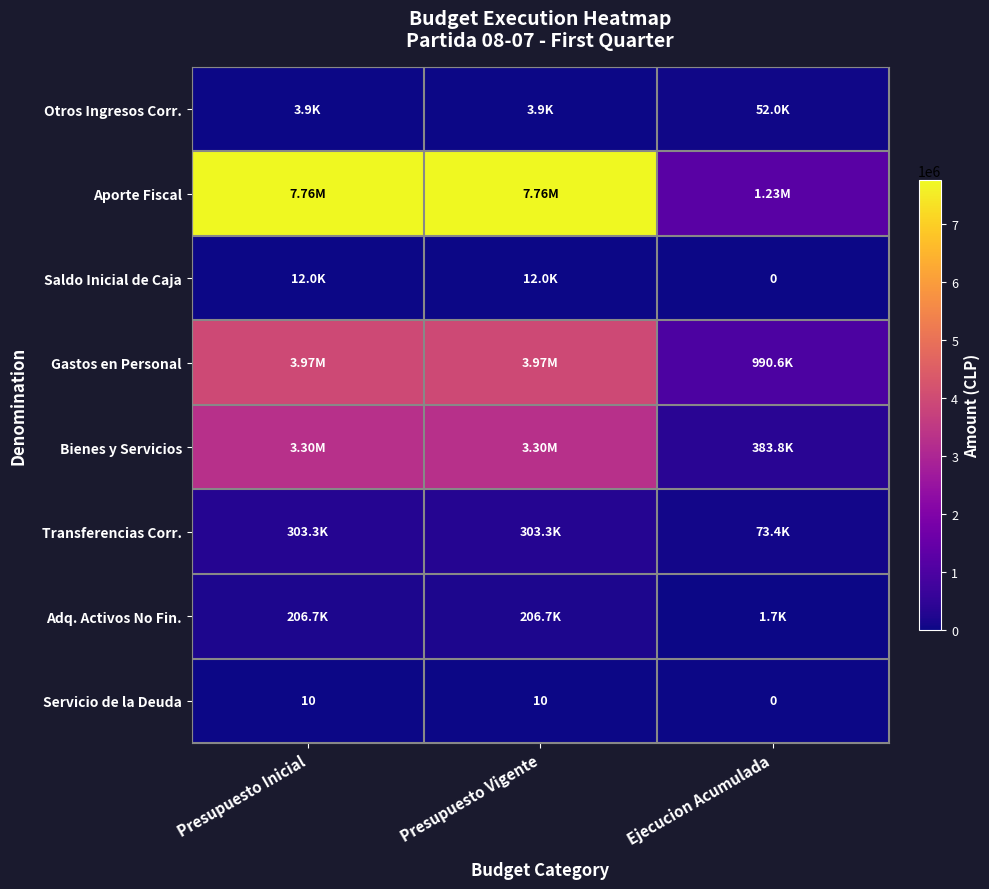

What is the average value of the Servicio de la Deuda series?

7